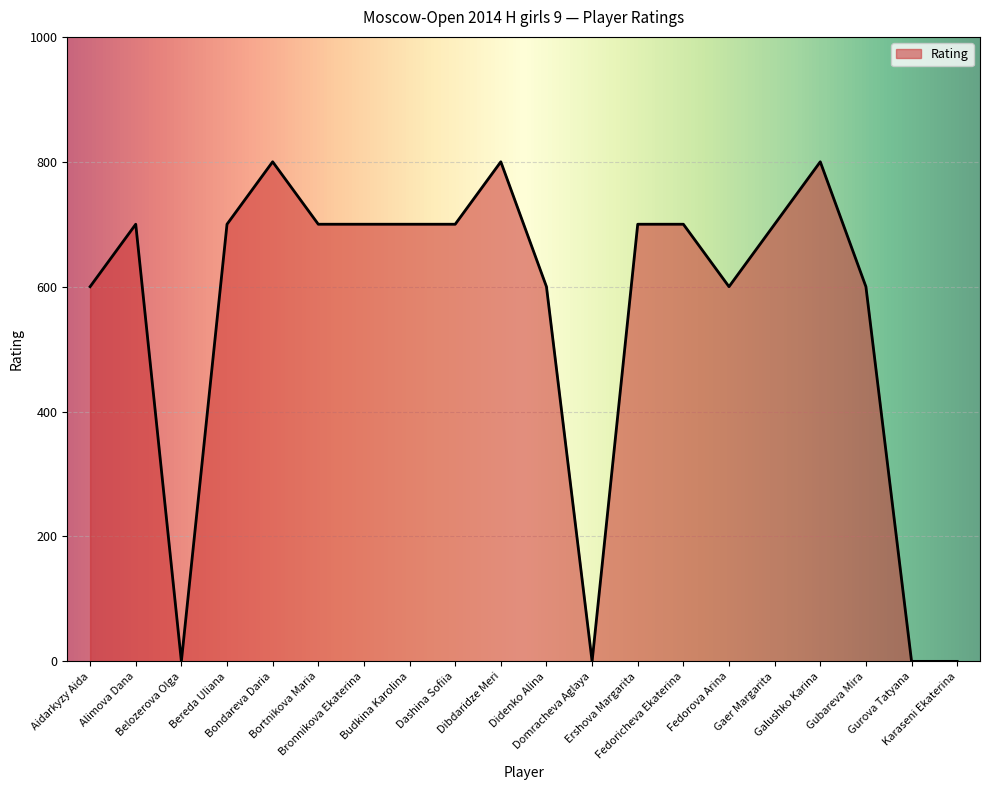

What is the difference between the maximum and minimum values?

800